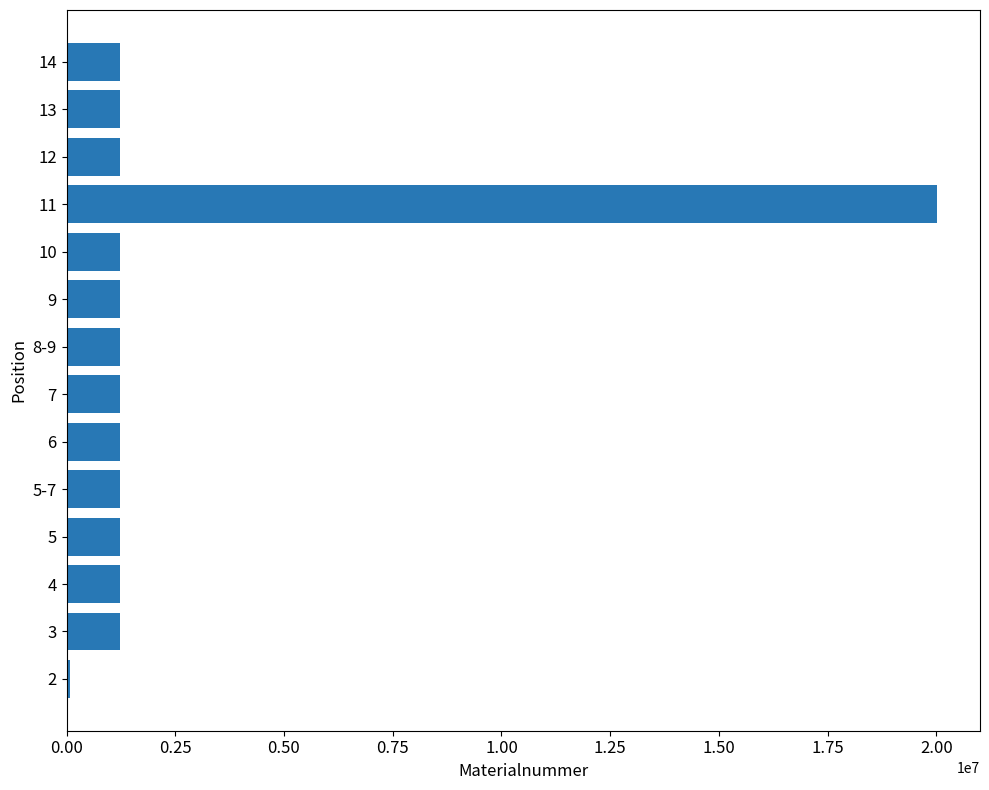

What is the difference between the maximum and minimum values?

19927366